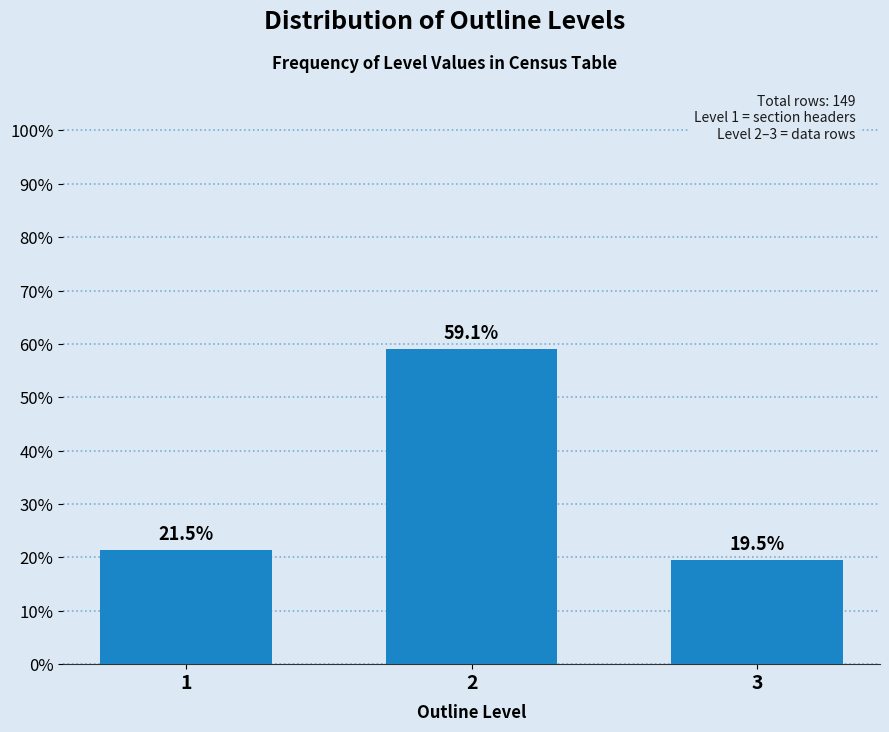

Reading left to right, list all the values displayed in this chart.

1=21.5	2=59.1	3=19.5